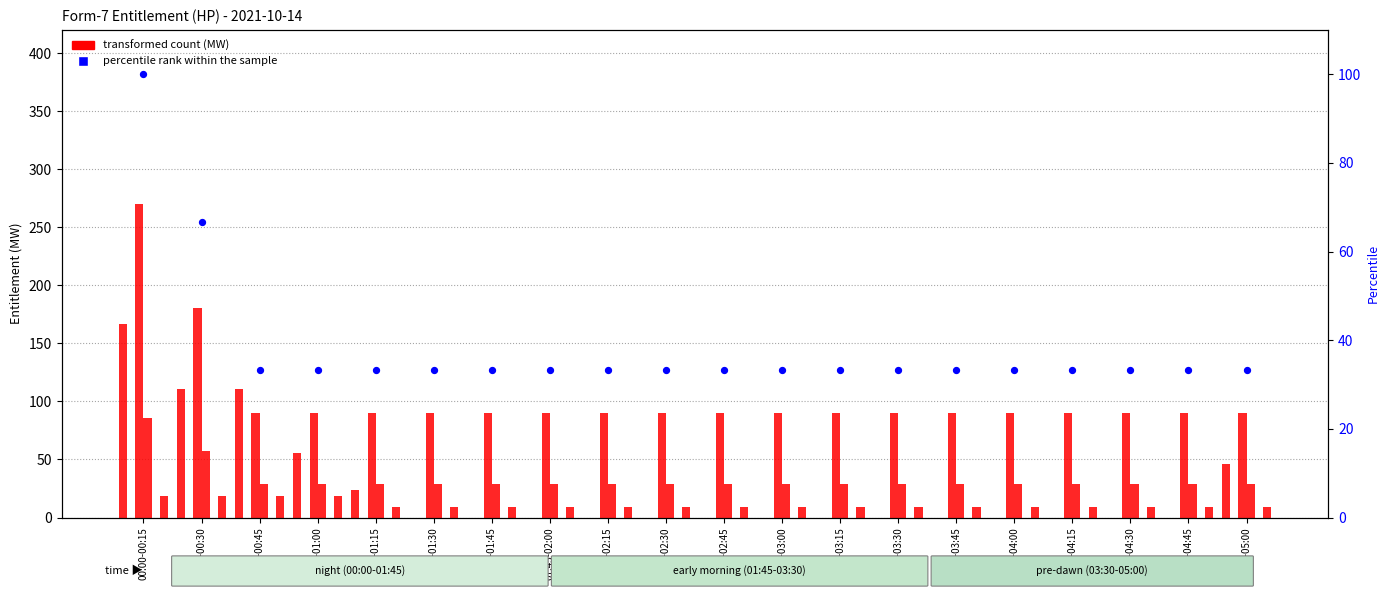

At how many categories does at least one series exceed 208?

1